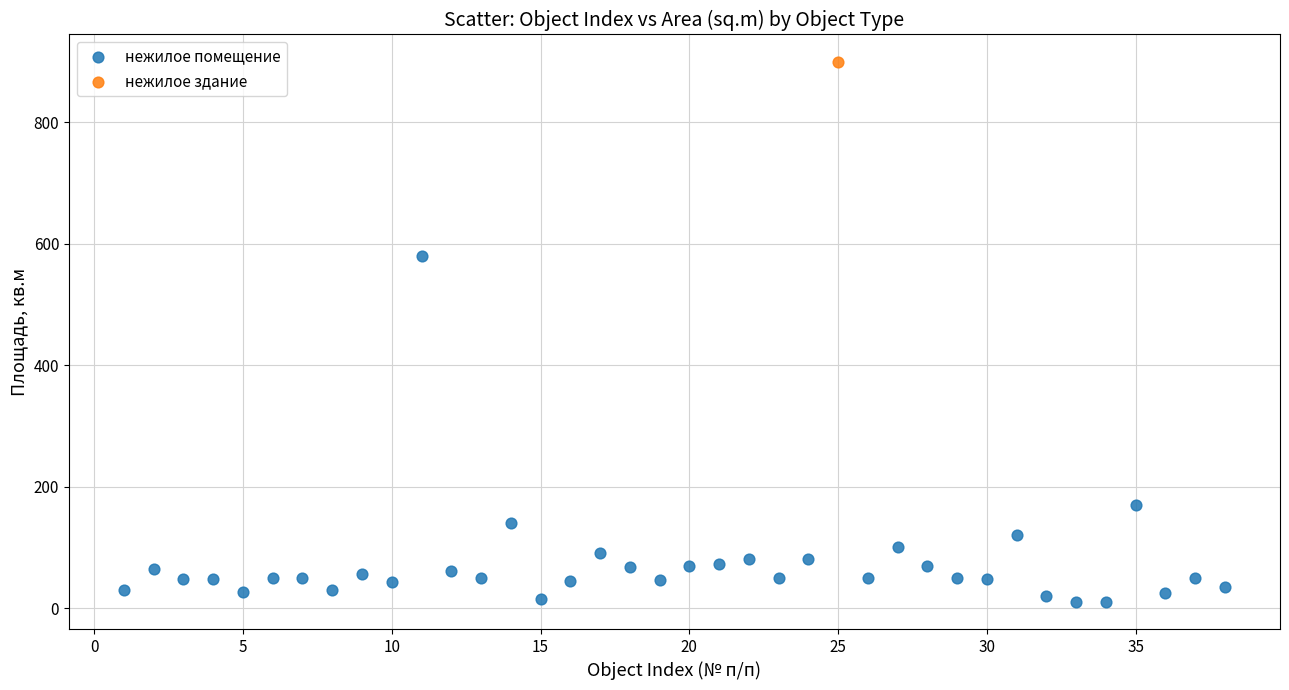

What are all the series names shown in the legend?

нежилое помещение, нежилое здание